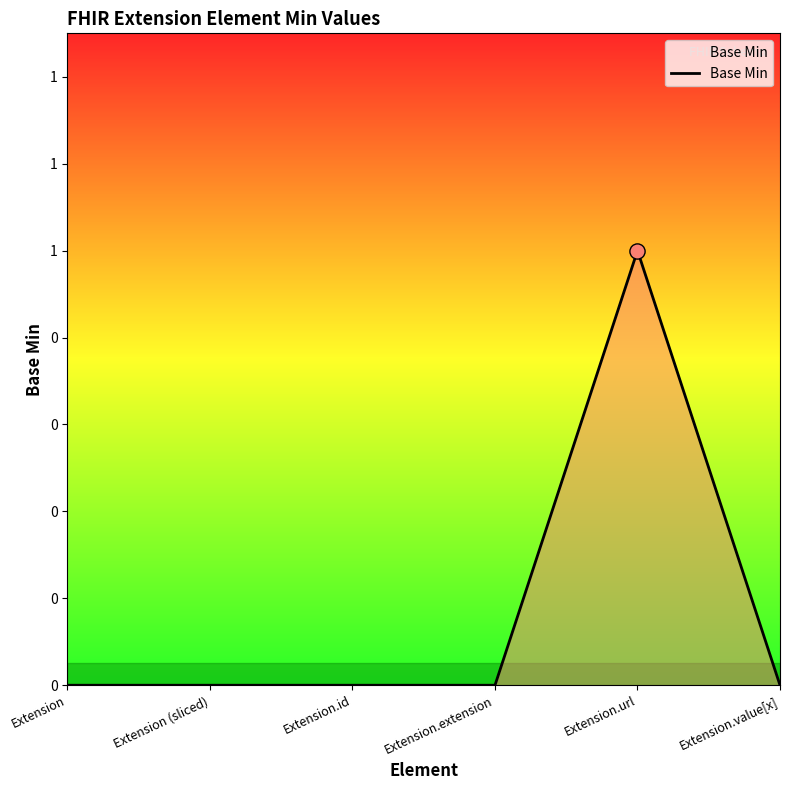

Which has a higher value, Extension.url or Extension.extension?

Extension.url